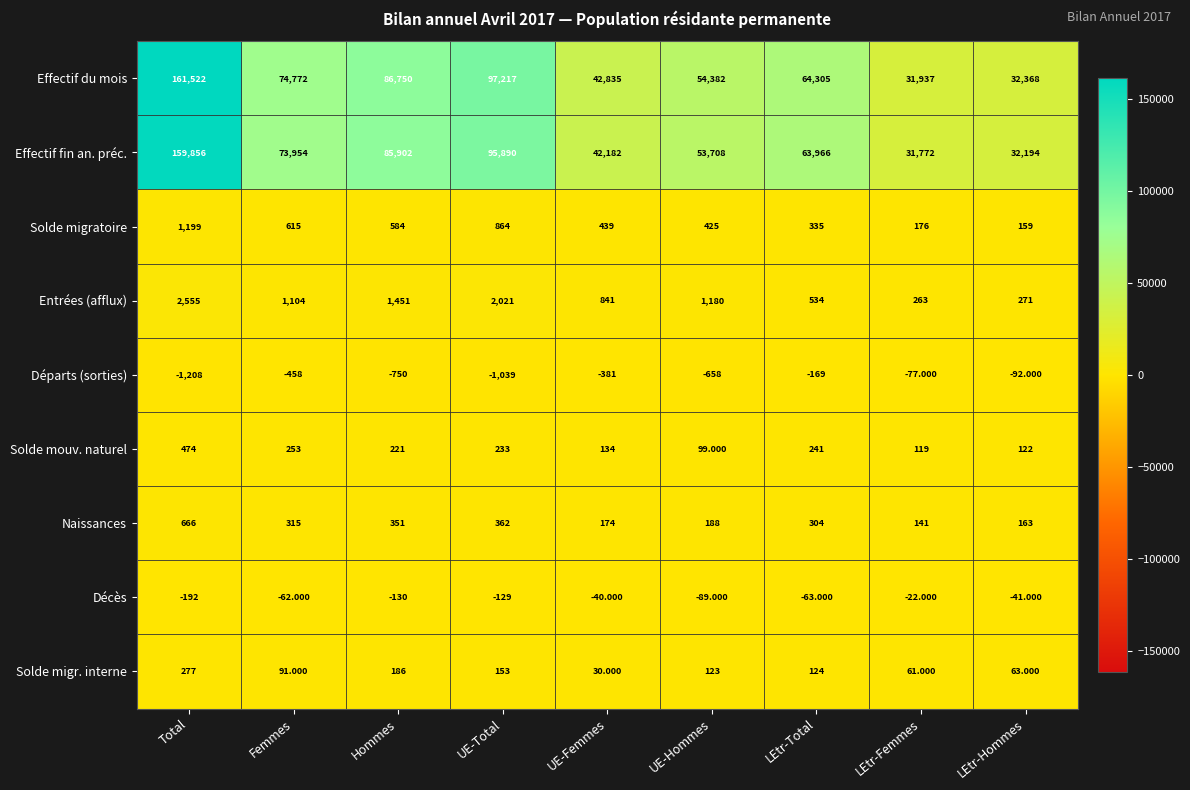

Which series has the widest spread of values?

Effectif du mois